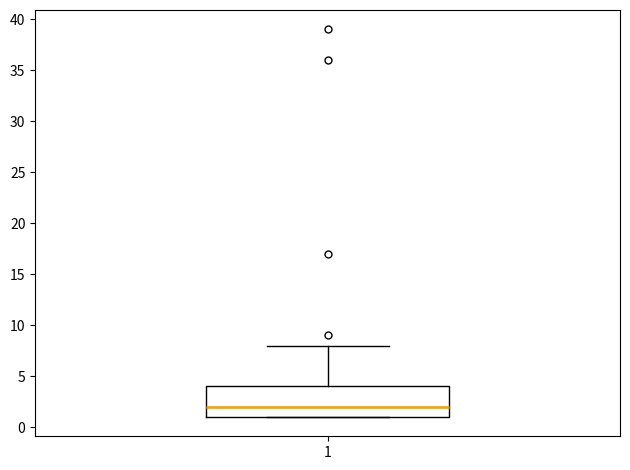

Transcribe this box plot: give where the median line is, the range the box spans, and where the two whiskers end, as read against the y-axis. The values are not printed on the chart, so give them approximately, as read against the axis.

median 2, box 1 to 4, whiskers 1 to 8